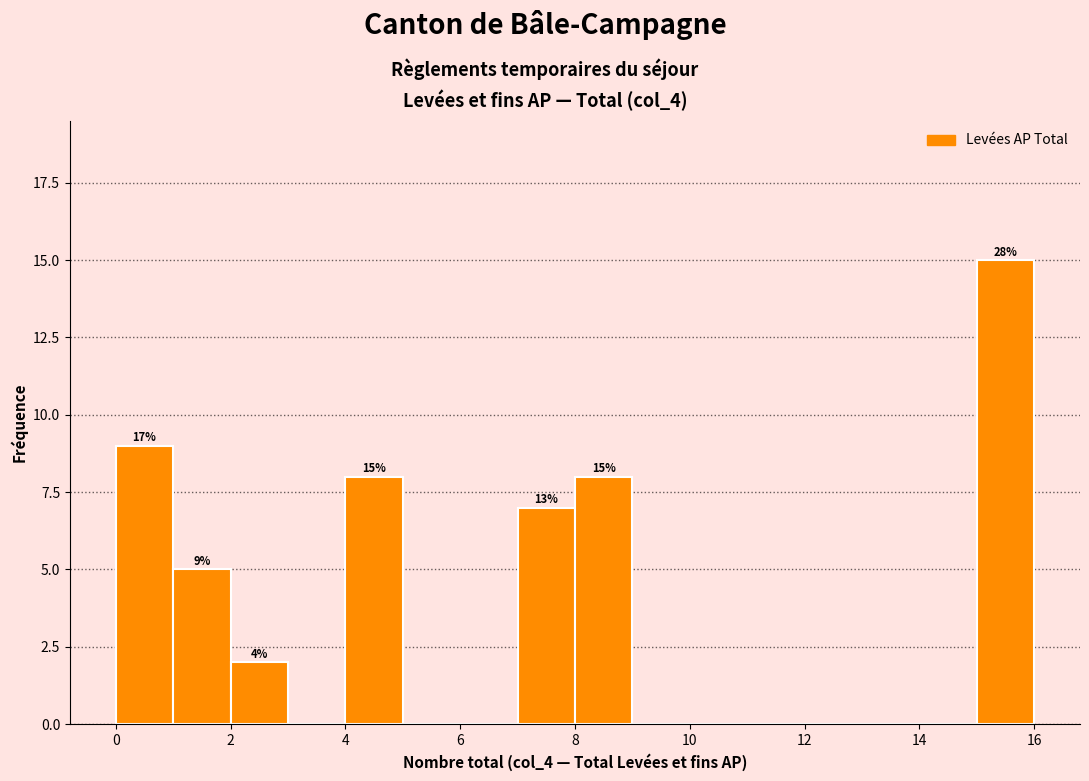

Over which range of the x-axis is the bar tallest?

15 to 16